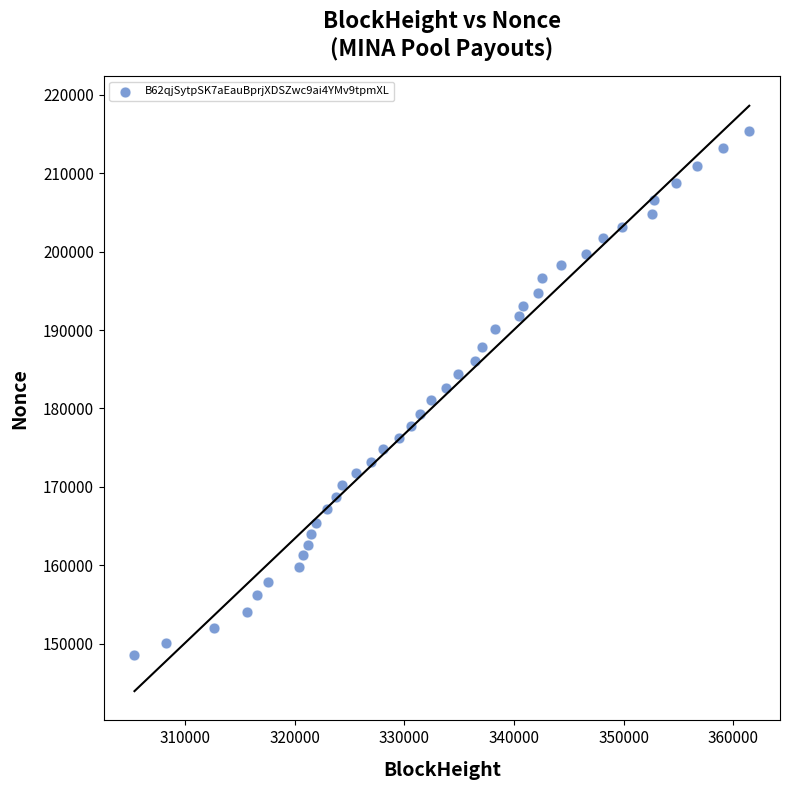

What is the range of Y values (max minus min)?

66825